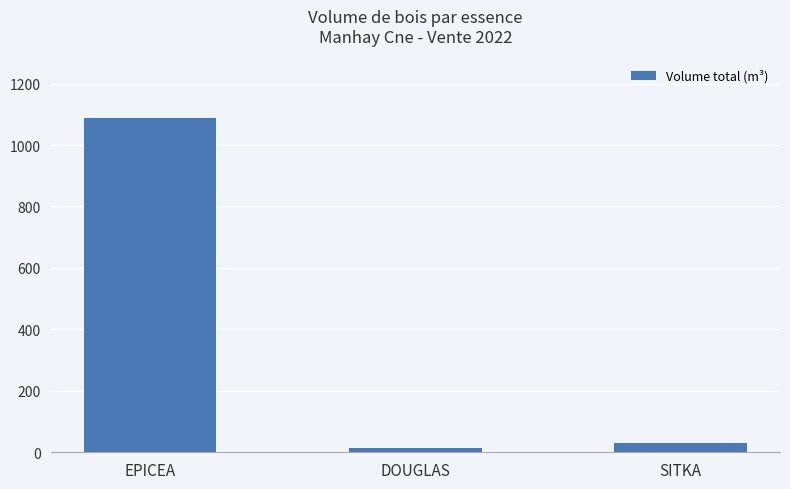

Count the number of values greater than 29.

2